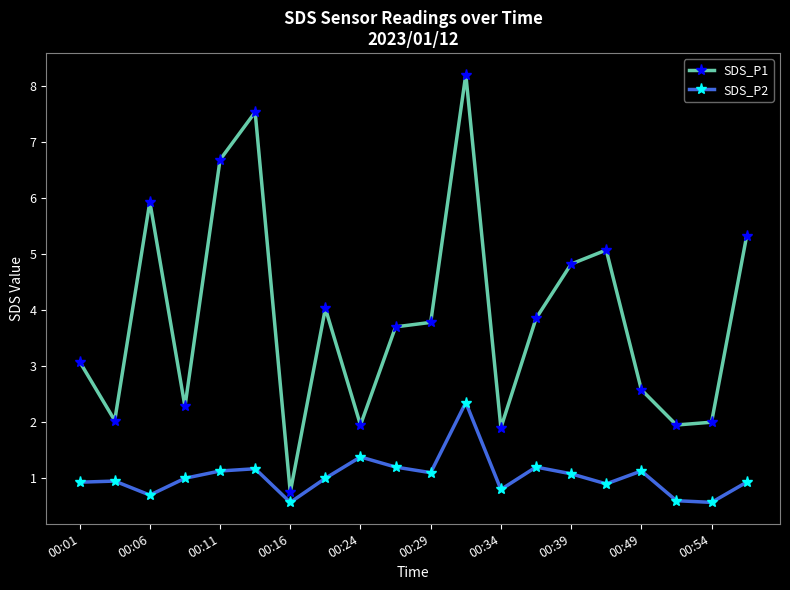

Does the chart have visible grid lines?

No